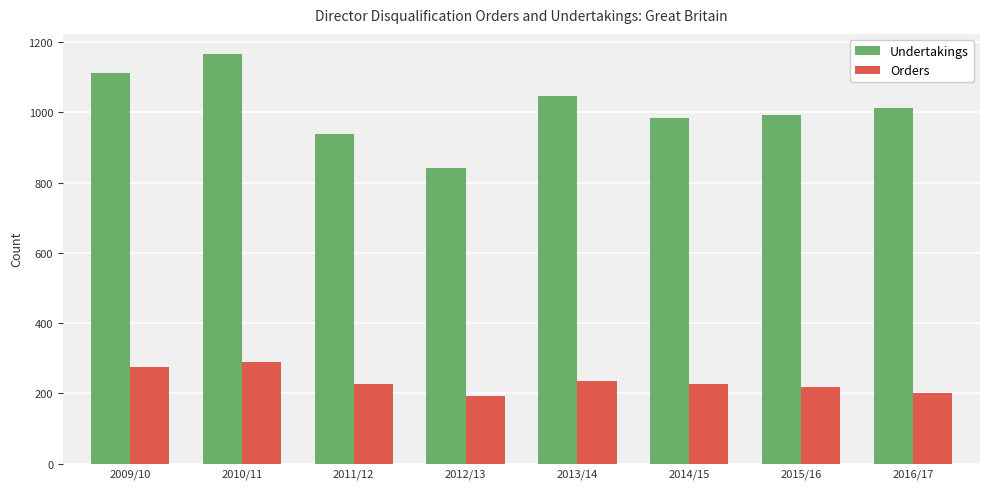

Rank the series by their average value, from lowest to highest.

Orders, Undertakings